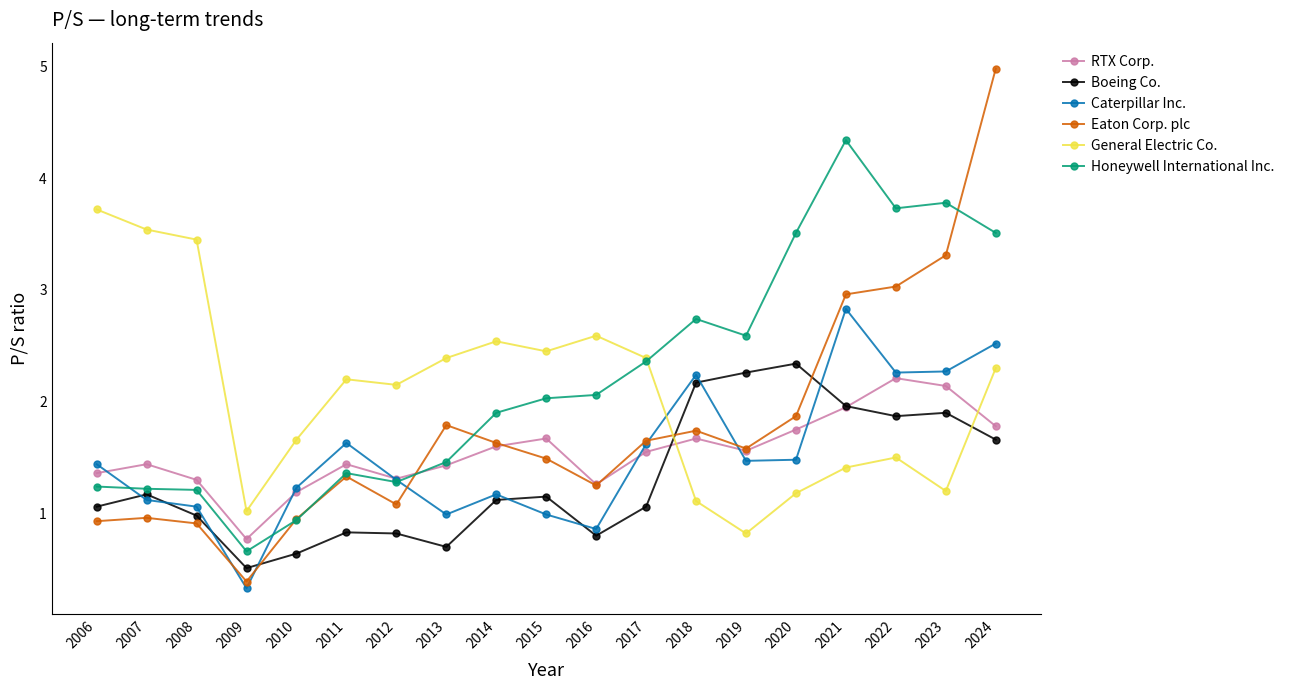

What are all the series names shown in the legend?

RTX Corp., Boeing Co., Caterpillar Inc., Eaton Corp. plc, General Electric Co., Honeywell International Inc.